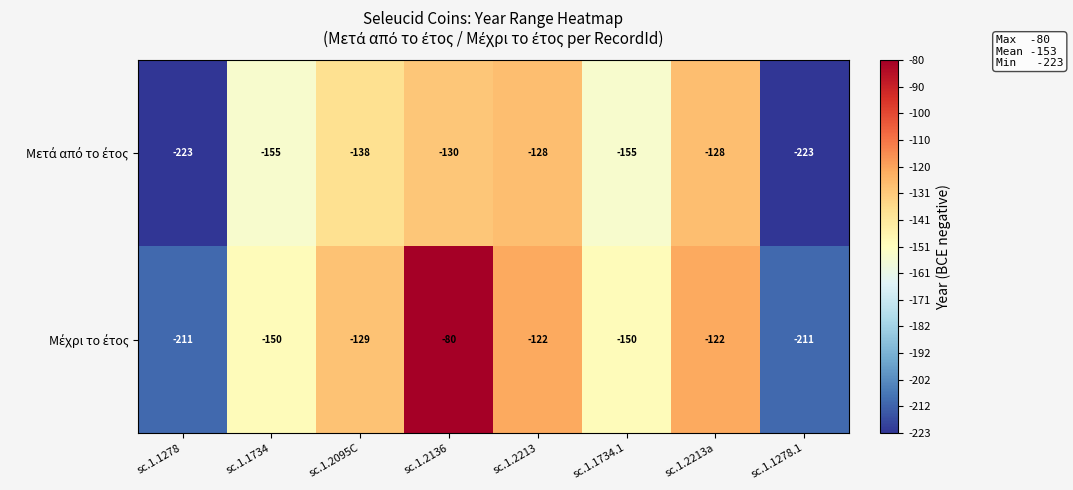

What is the smallest value displayed?

-223